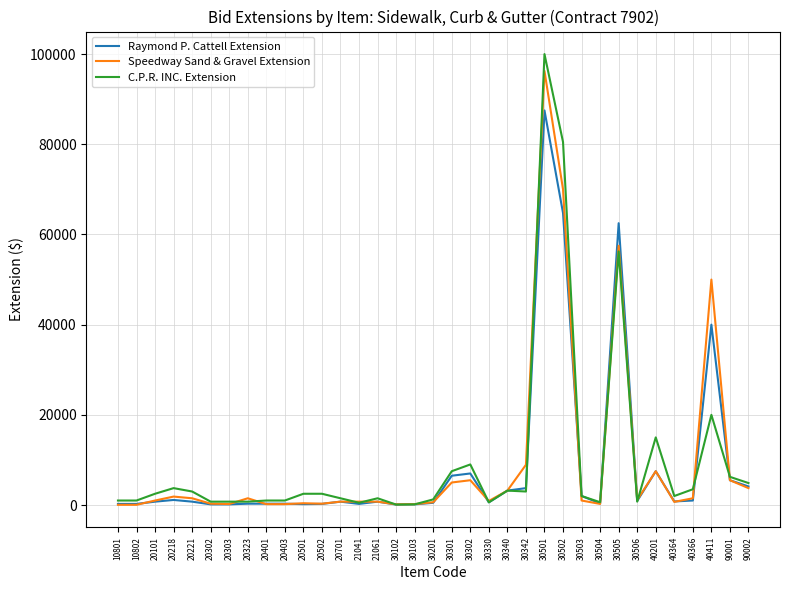

What is the highest value of the C.P.R. INC. Extension series?

100000